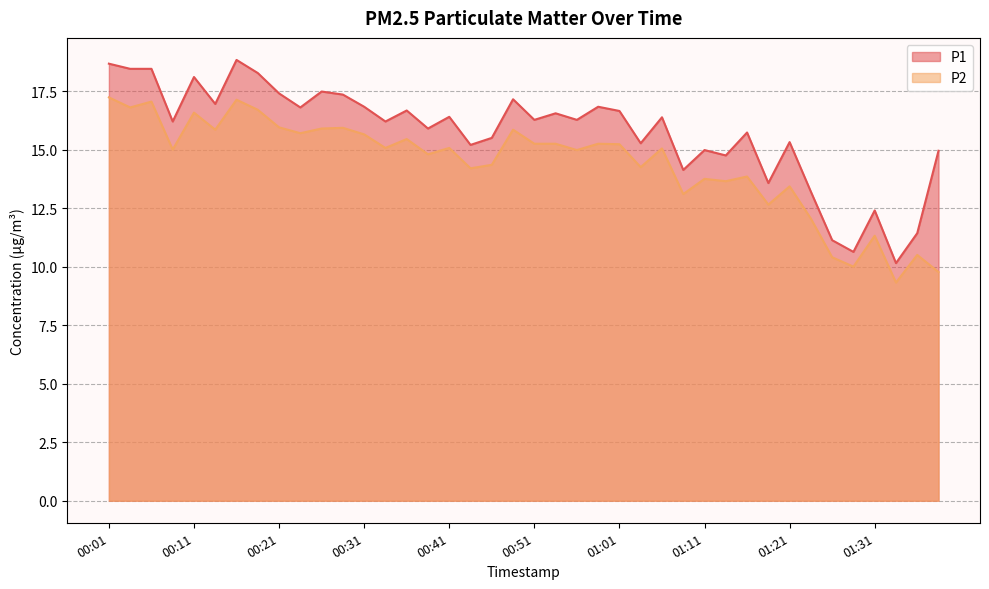

What is the sum of all P2 values?

575.3